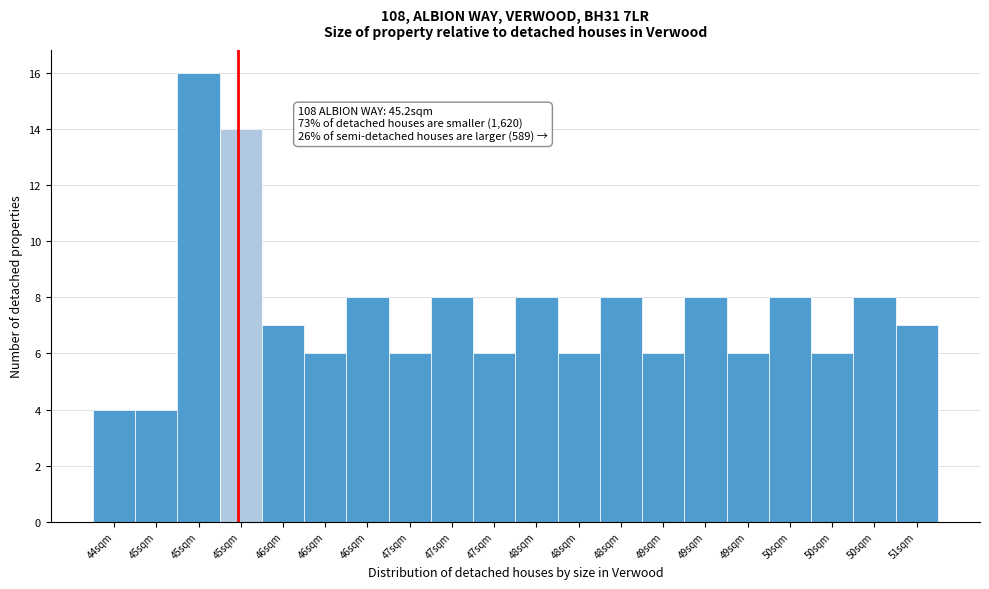

How many bars are there in total?

20